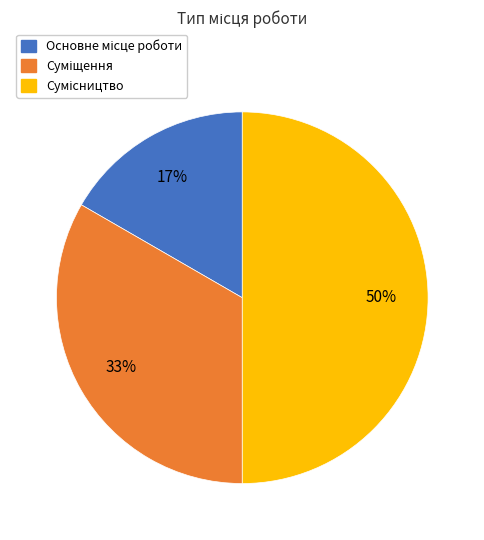

To the nearest percent, what is the difference between the largest and smallest slice percentages?

33%